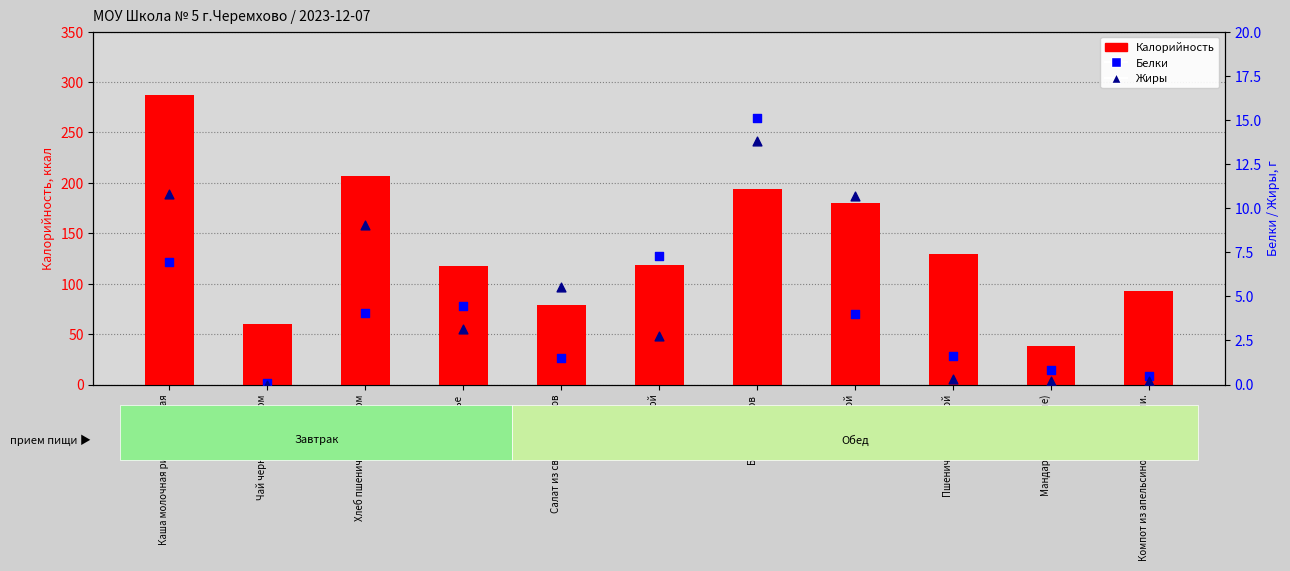

Which series reaches the maximum Y coordinate?

Калорийность